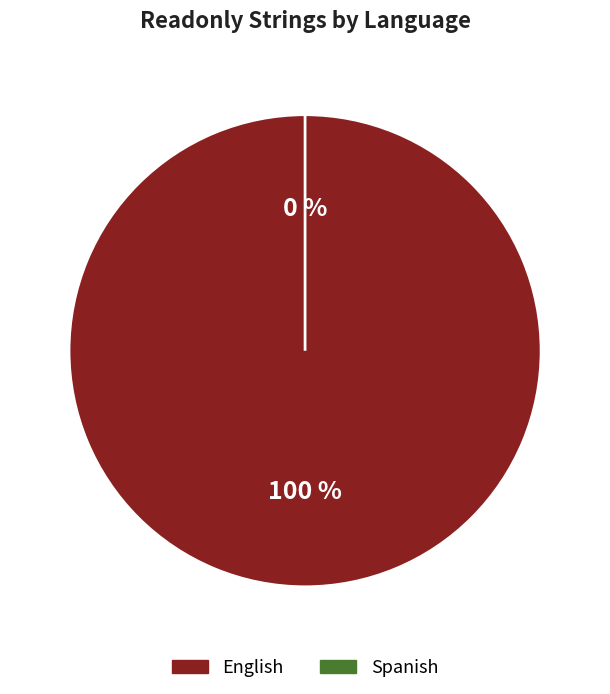

To the nearest percent, what portion does English represent?

100%